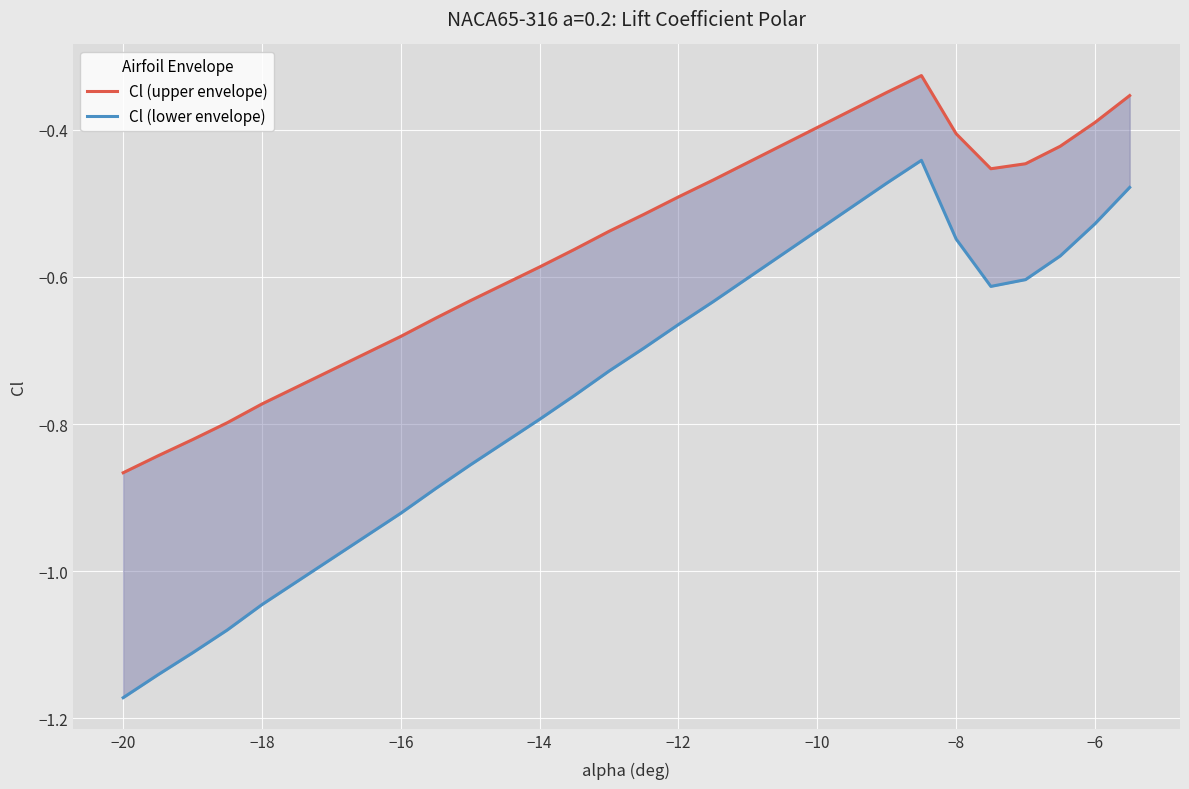

Which series has the largest total across all categories?

Cl (upper envelope)